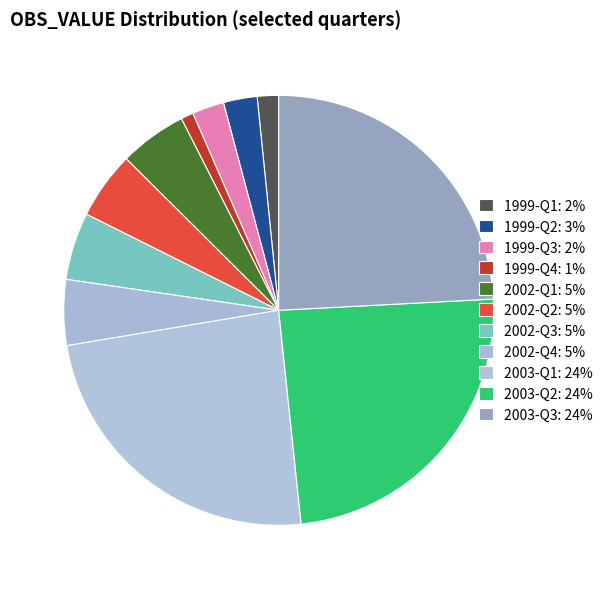

How many segments does this pie chart have?

11